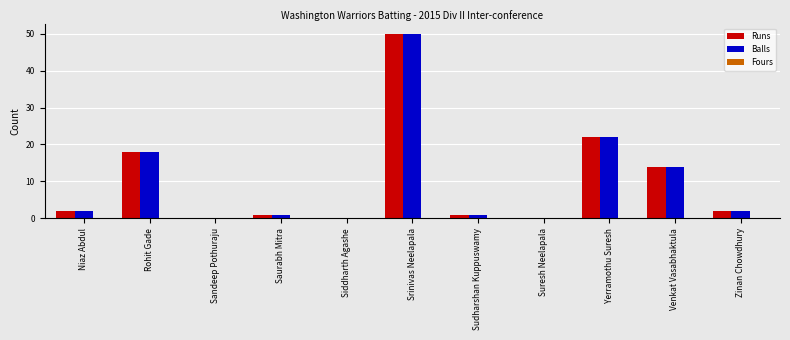

Which category has the highest value in the Balls series?

Srinivas Neelapala